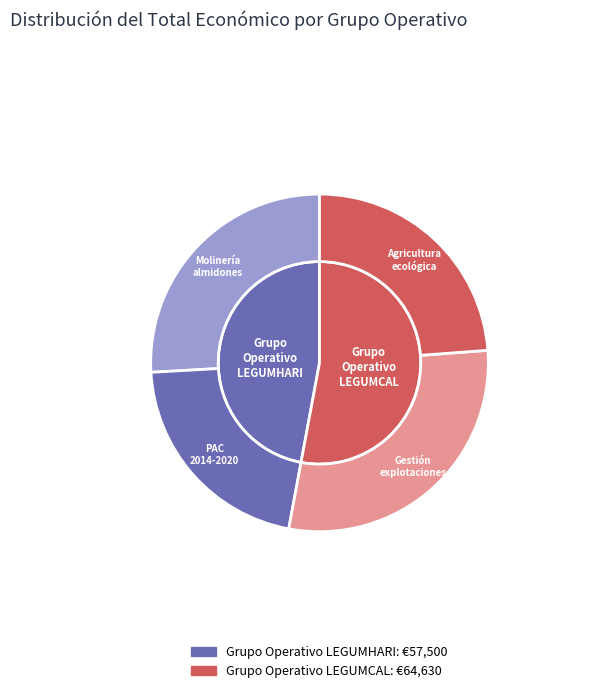

True or false: Grupo Operativo LEGUMHARI accounts for 38% of the total.

False